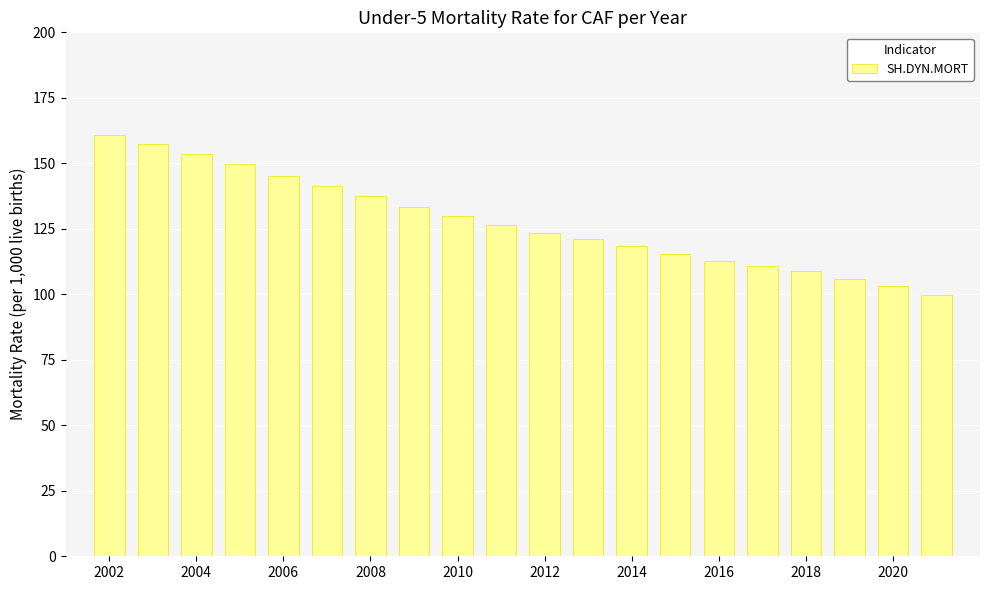

How many values exceed 126?

10